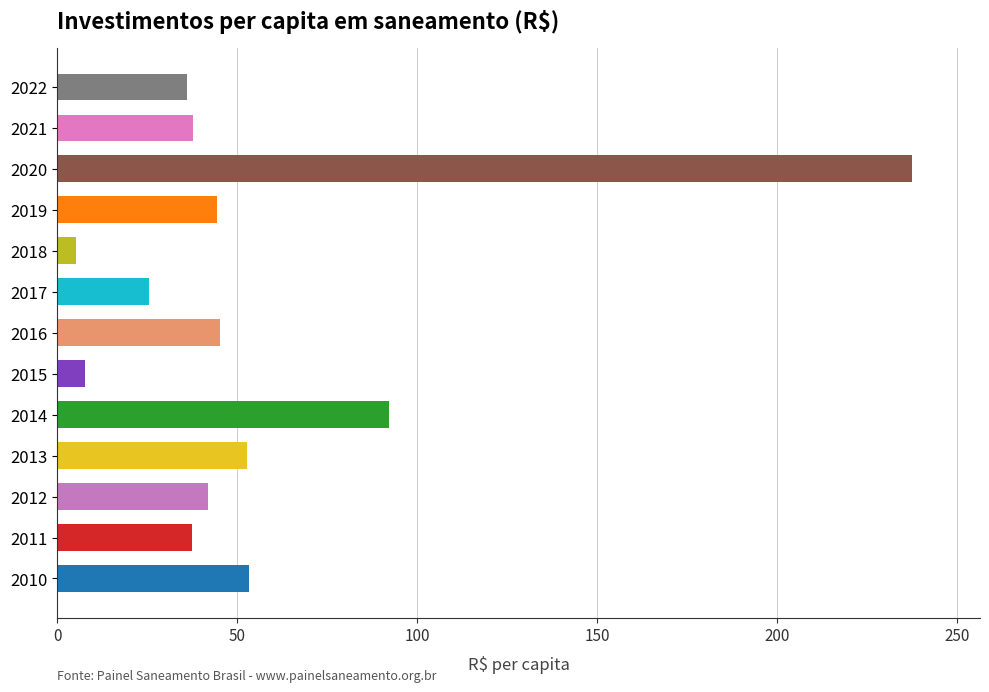

What is the average value?

55.2